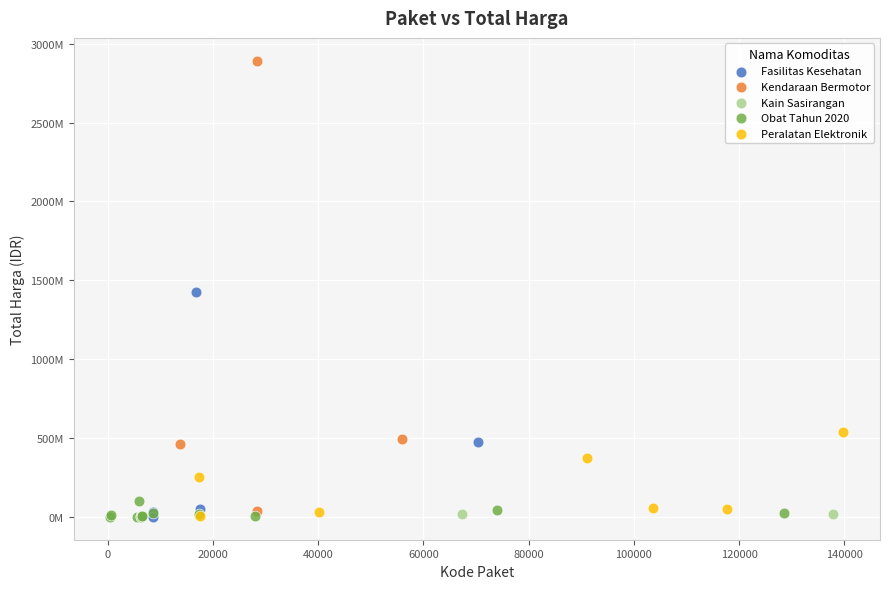

Which series reaches the maximum Y coordinate?

Kendaraan Bermotor